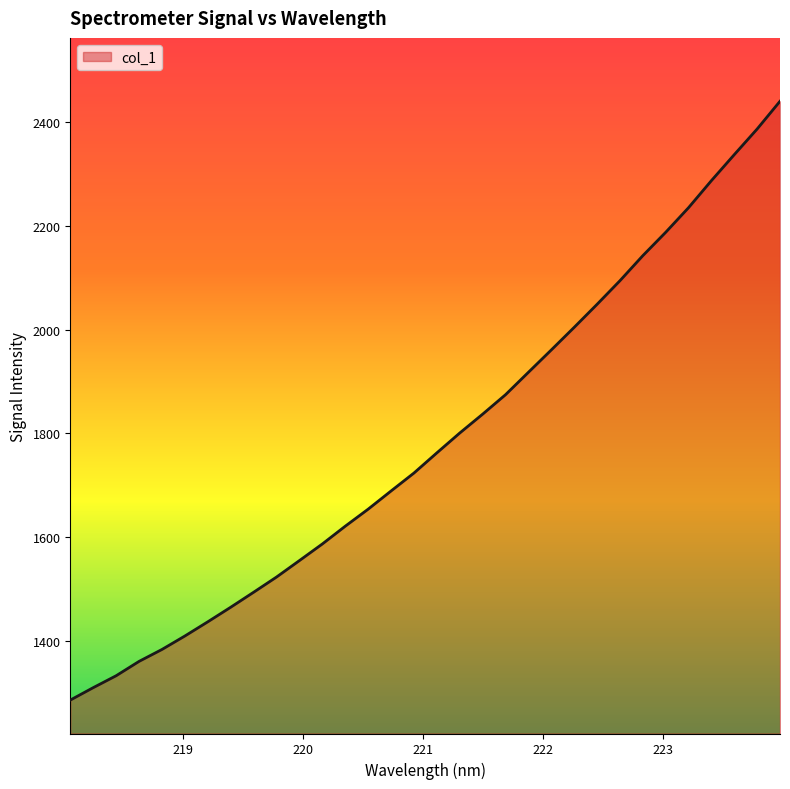

What is the smallest value displayed?

1286.8